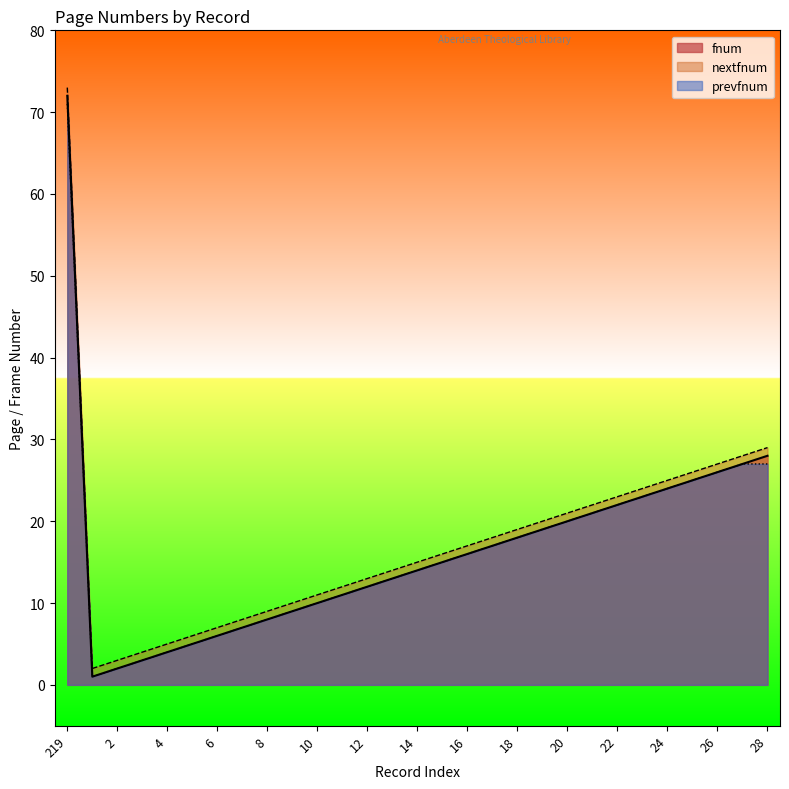

At how many categories does at least one series exceed 40?

1